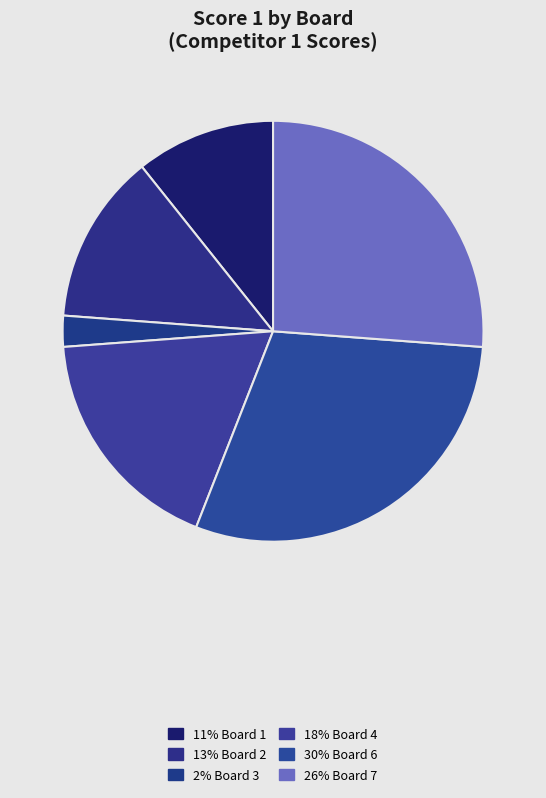

Count the number of slices in the pie.

6